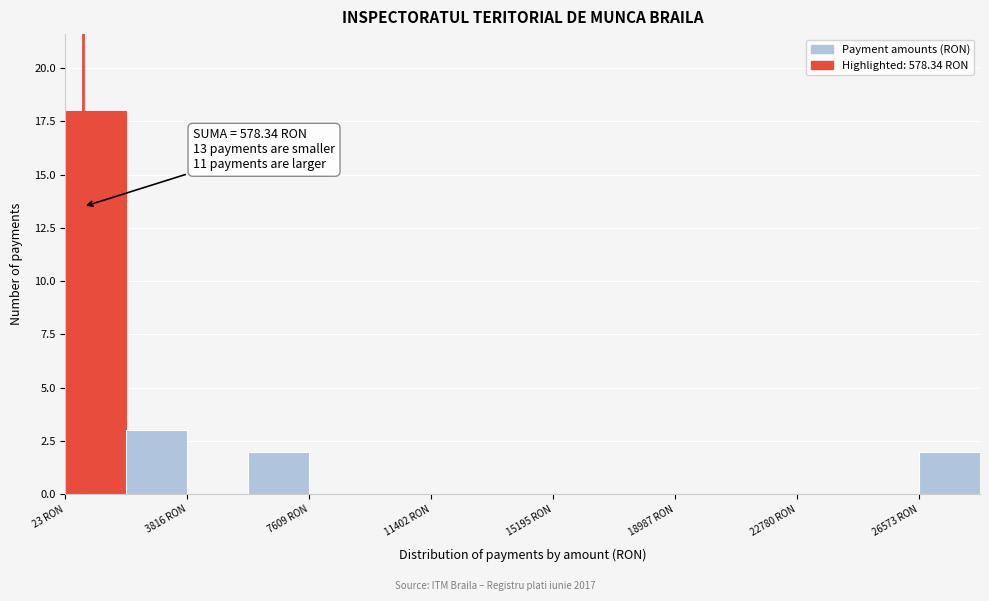

Read against the x-axis, roughly where is the centre of the tallest bar?

1000